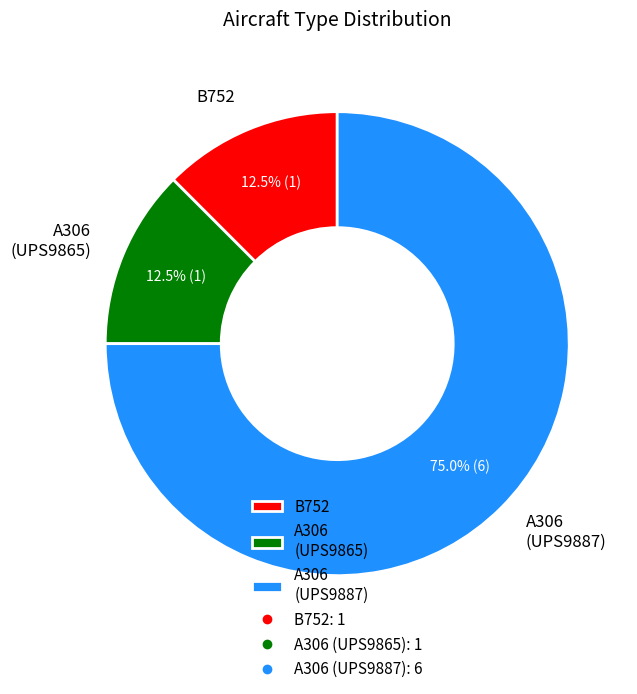

To the nearest percent, what is the difference between the largest and smallest slice percentages?

62%